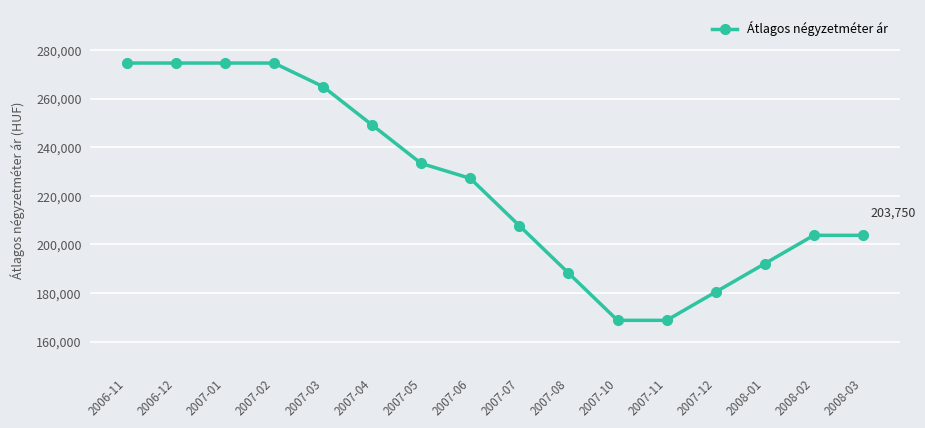

What position from the right is 2007-03?

12